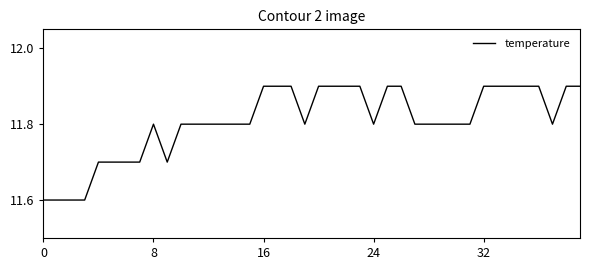

What is the smallest value displayed?

11.6